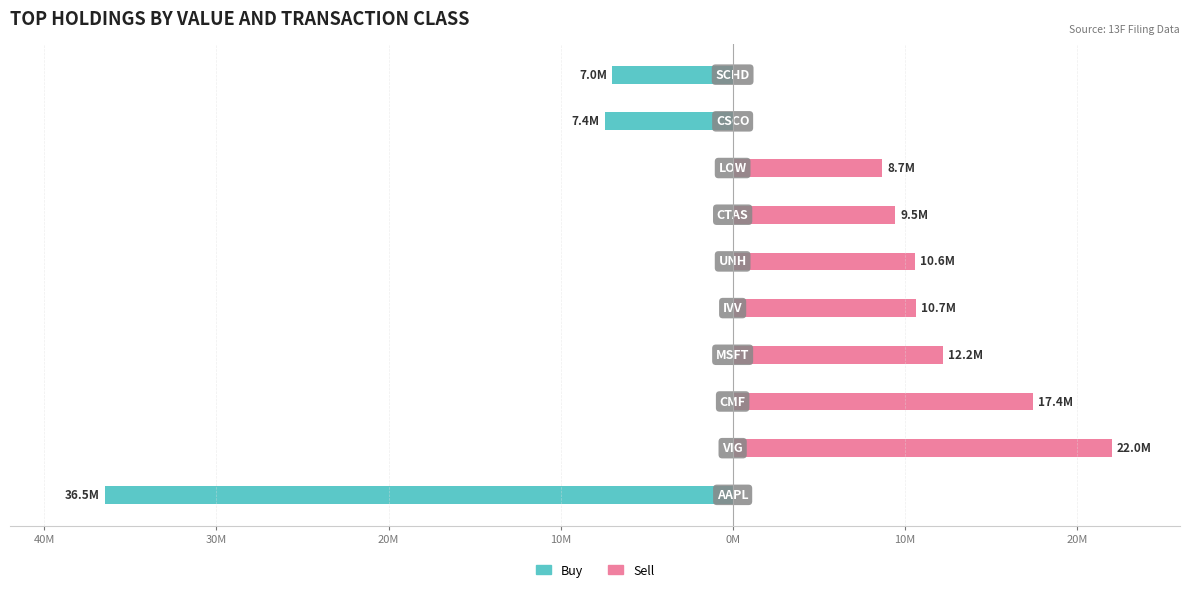

Is it true that Buy equals -15.2 at 20M?

False